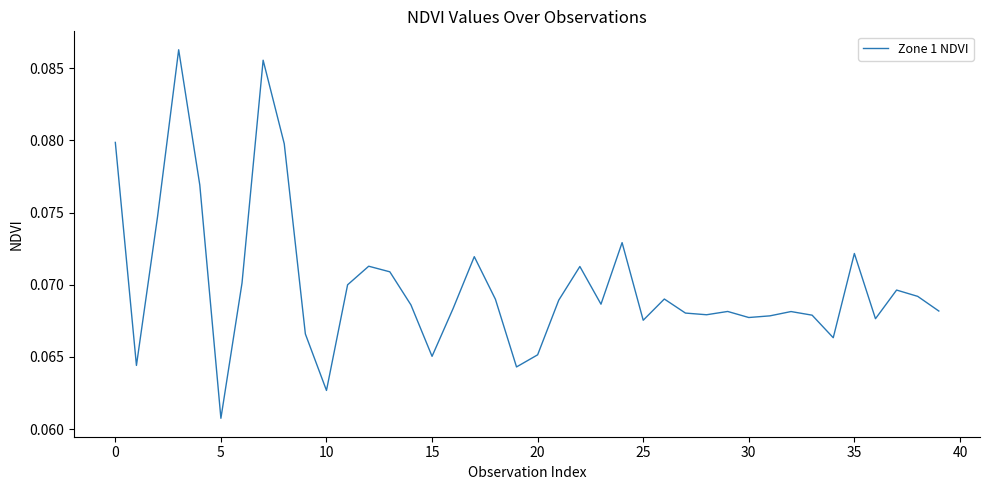

Does the chart display data point markers on the line(s)?

No